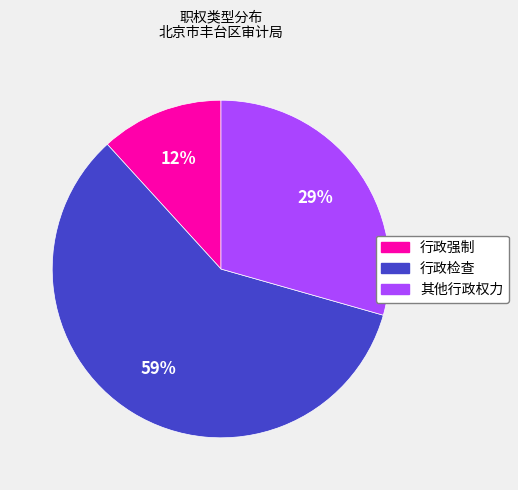

Does any single category account for the majority?

Yes